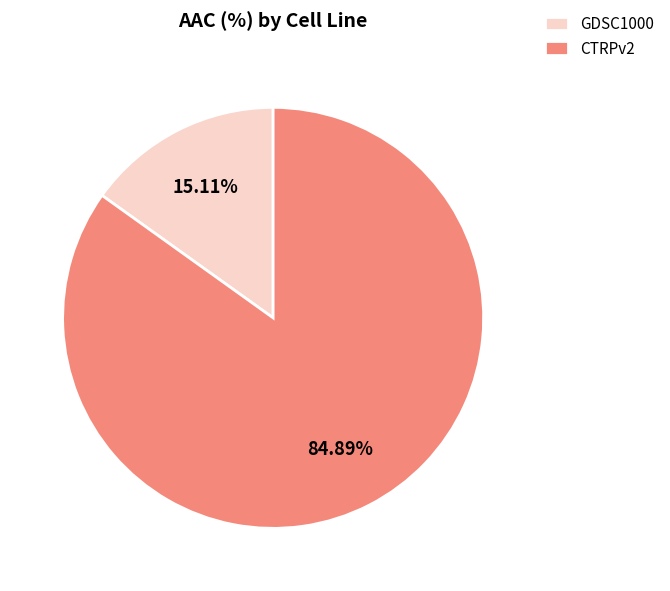

How much of the chart is everything except CTRPv2?

15.1%